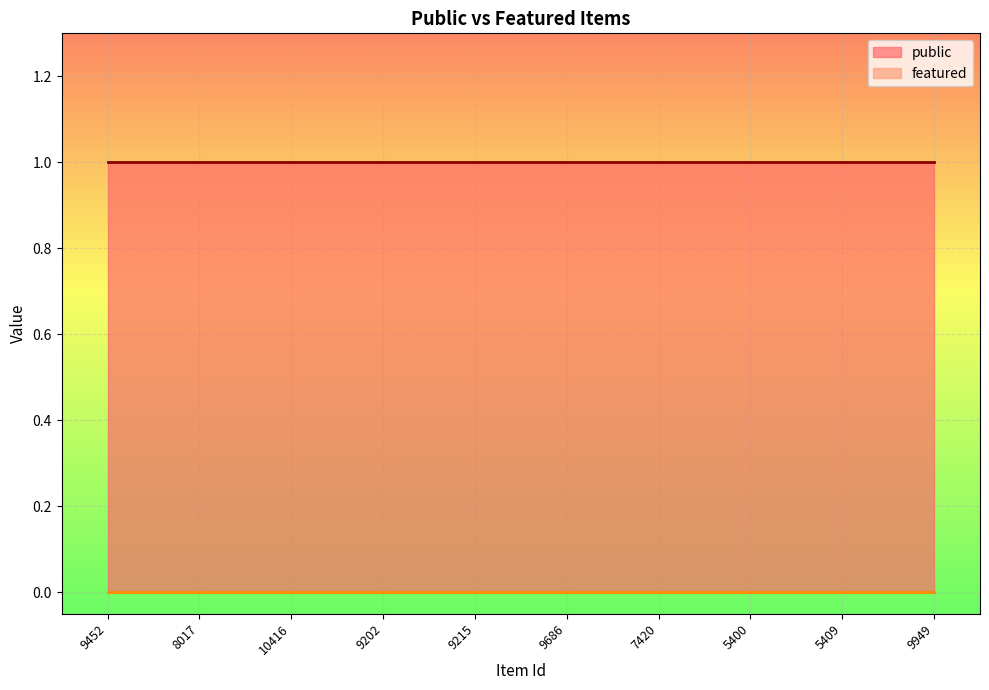

What is the label of the 5th point from the right?

9686